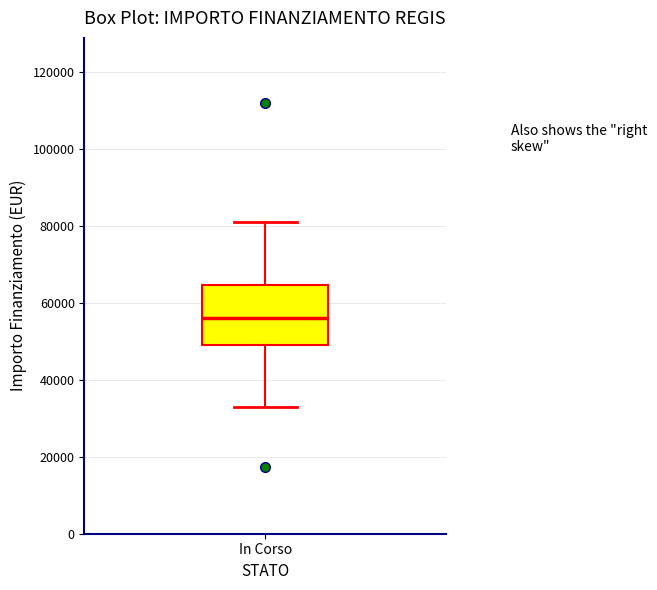

Transcribe this box plot: give where the median line is, the range the box spans, and where the two whiskers end, as read against the y-axis. The values are not printed on the chart, so give them approximately, as read against the axis.

median 56000, box 50000 to 64000, whiskers 32000 to 80000